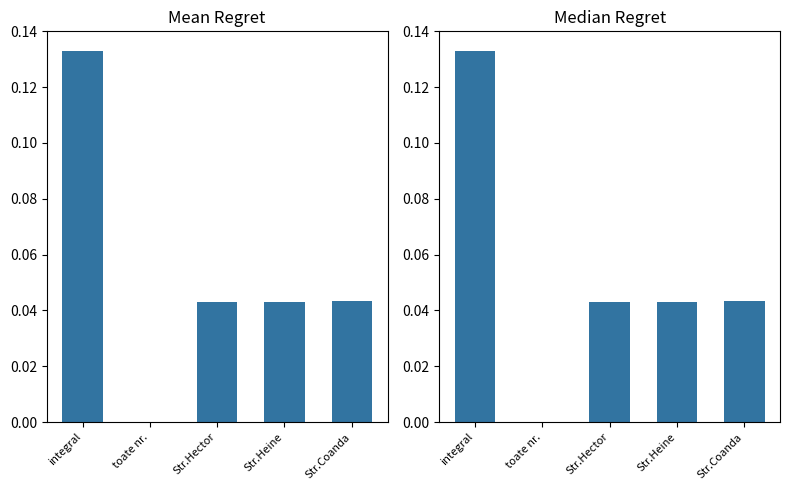

What is the label of the 2nd bar from the left?

toate nr.